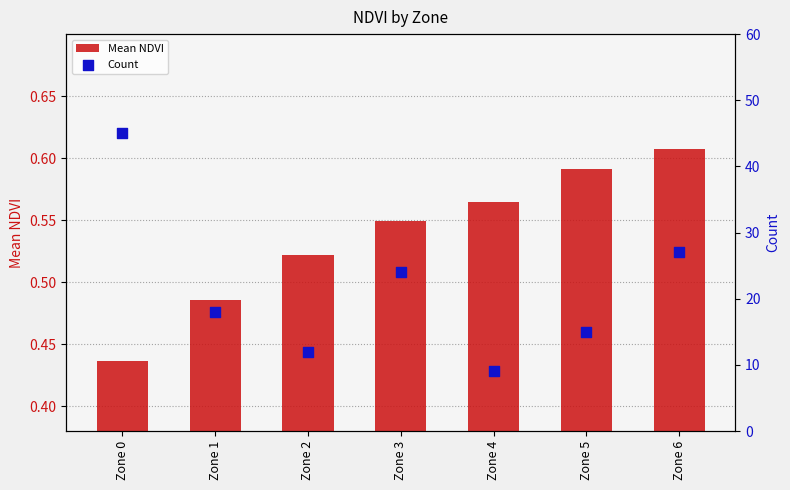

Which series has the widest spread of Y values?

Count